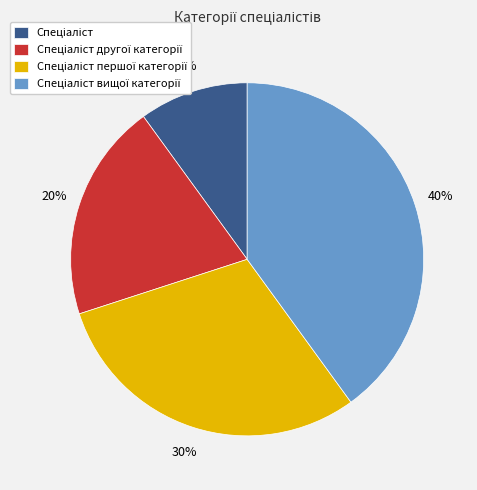

To the nearest percent, what is the average slice percentage?

25%